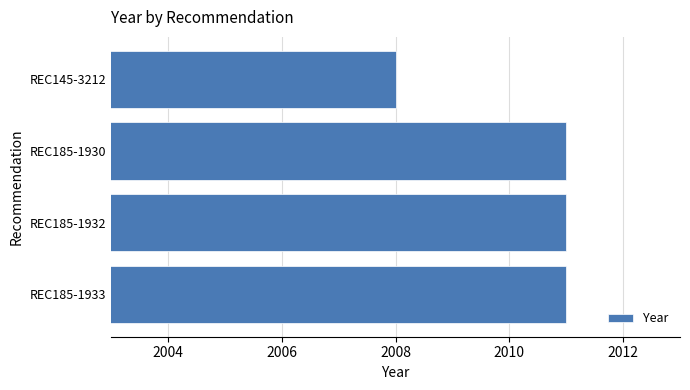

What is the difference between the maximum and minimum values?

3